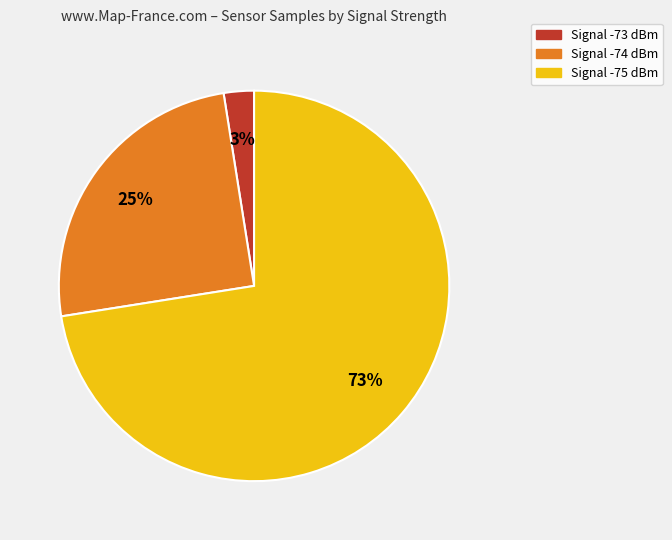

Is there a majority slice in this chart?

Yes